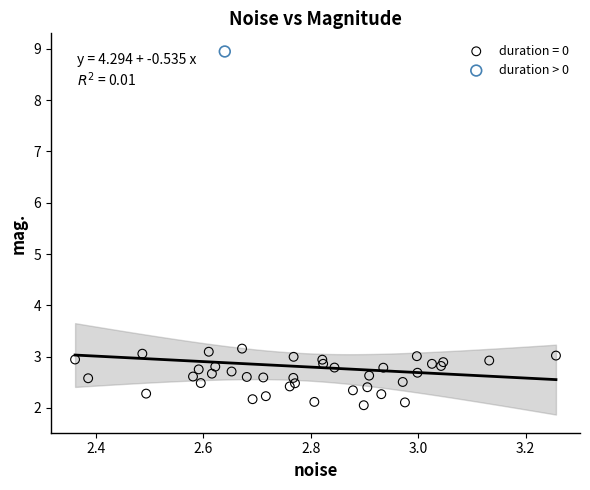

What are all the series names shown in the legend?

duration = 0, duration > 0